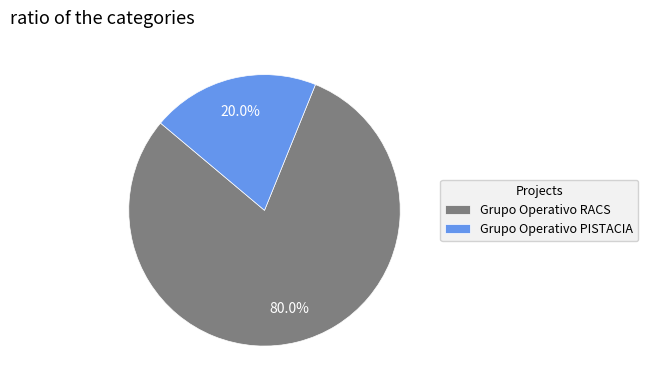

True or false: Grupo Operativo RACS accounts for 69% of the total.

False